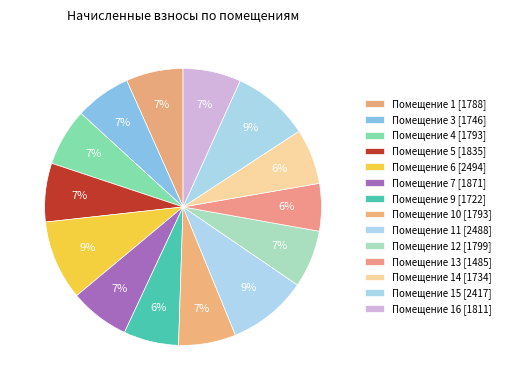

How many segments does this pie chart have?

14